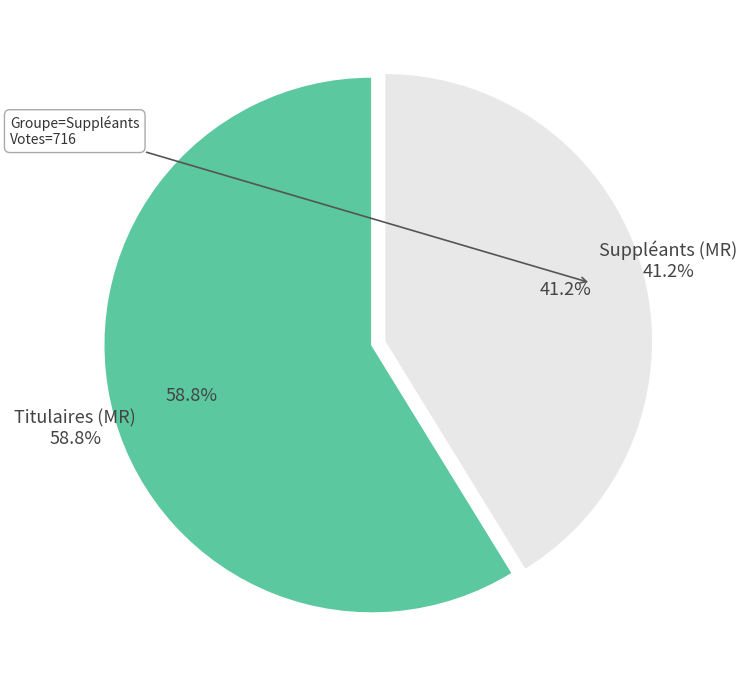

What is the change in value from Titulaires (MR) to Suppléants (MR)?

-305